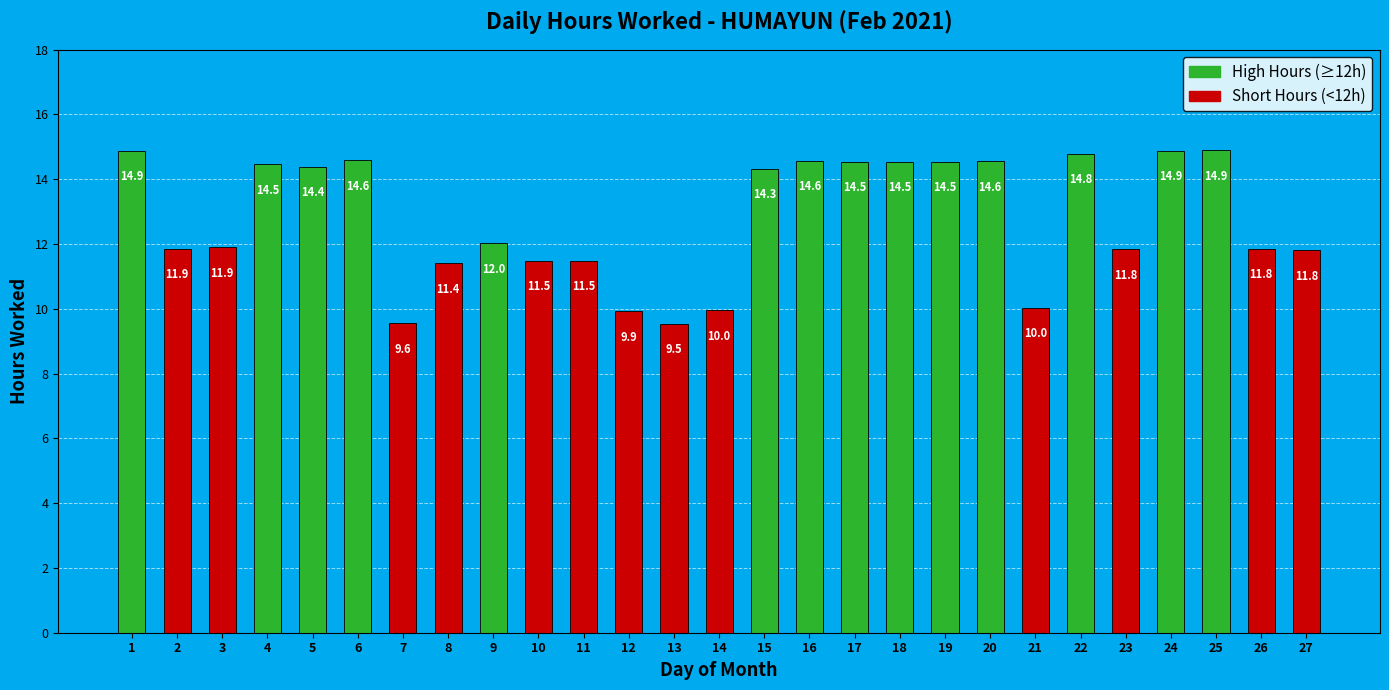

What is the difference between the second highest and second lowest values?

5.3